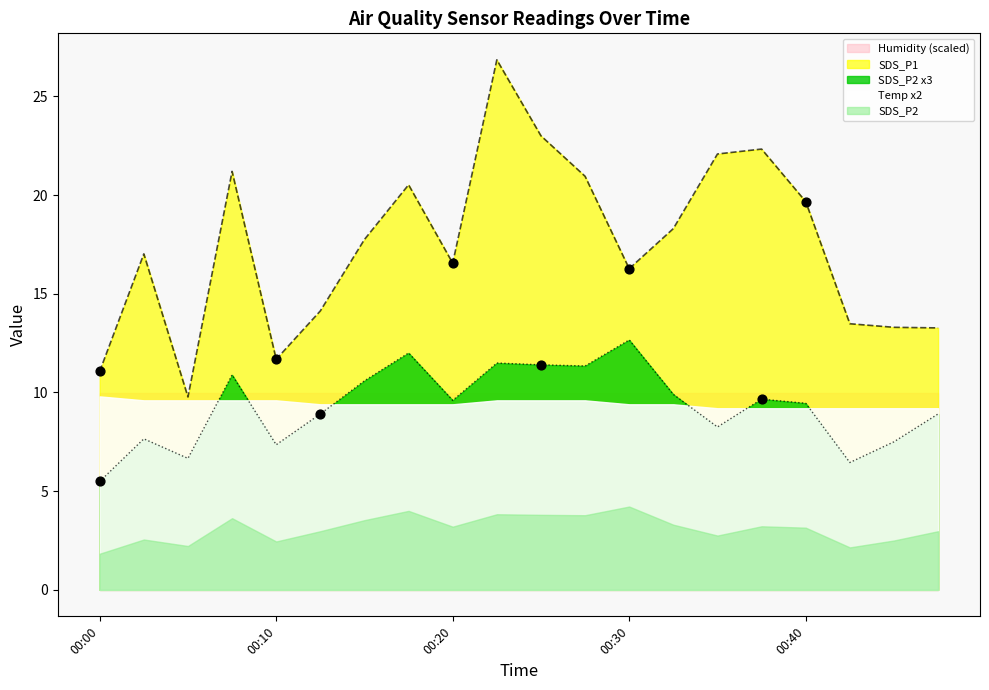

Which series reaches the minimum Y coordinate?

SDS_P2